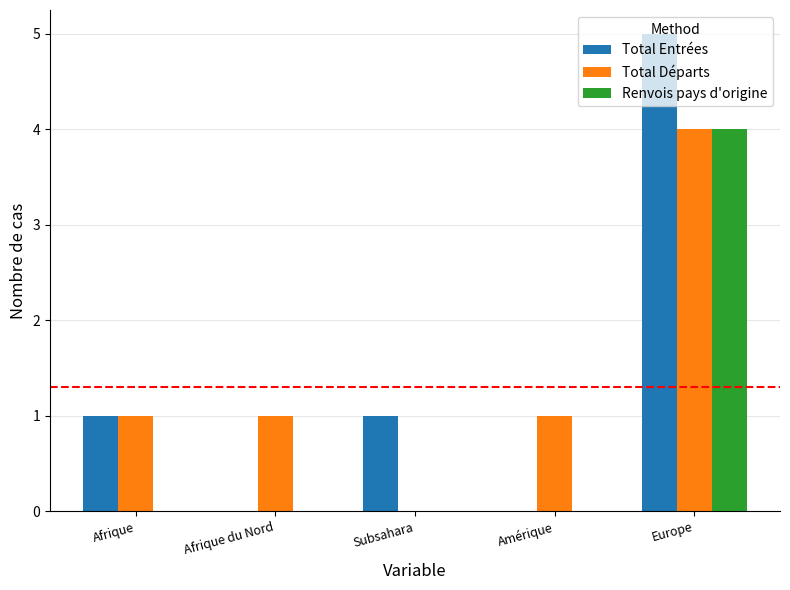

The Total Départs series shows 5 at Europe. True or false?

False